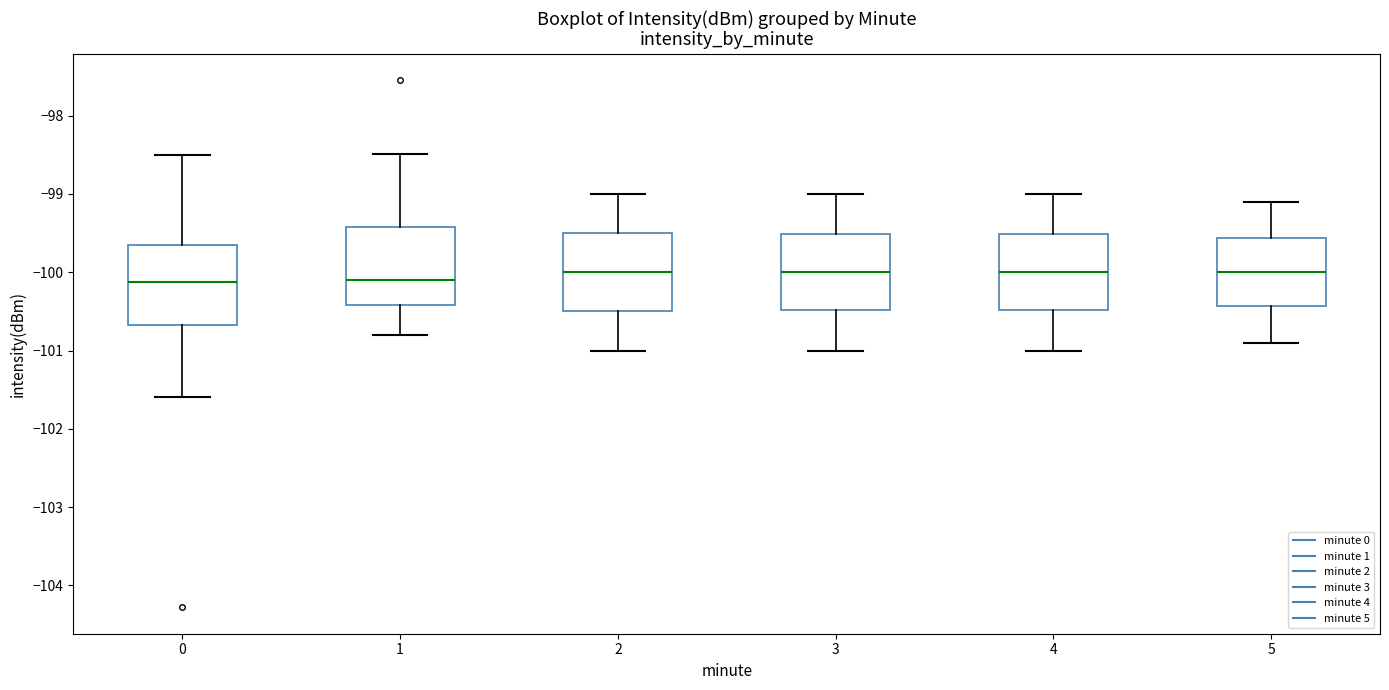

Reading left to right, read every box against the y-axis: the position of its median line, the range the box covers, and the ends of its whiskers. The values are not printed on the chart, so give them approximately, as read against the axis.

0: median -100.1, box -100.7 to -99.6, whiskers -101.6 to -98.5
1: median -100.1, box -100.4 to -99.4, whiskers -100.8 to -98.5
2: median -100.0, box -100.5 to -99.5, whiskers -101.0 to -99.0
3: median -100.0, box -100.5 to -99.5, whiskers -101.0 to -99.0
4: median -100.0, box -100.5 to -99.5, whiskers -101.0 to -99.0
5: median -100.0, box -100.4 to -99.6, whiskers -100.9 to -99.1